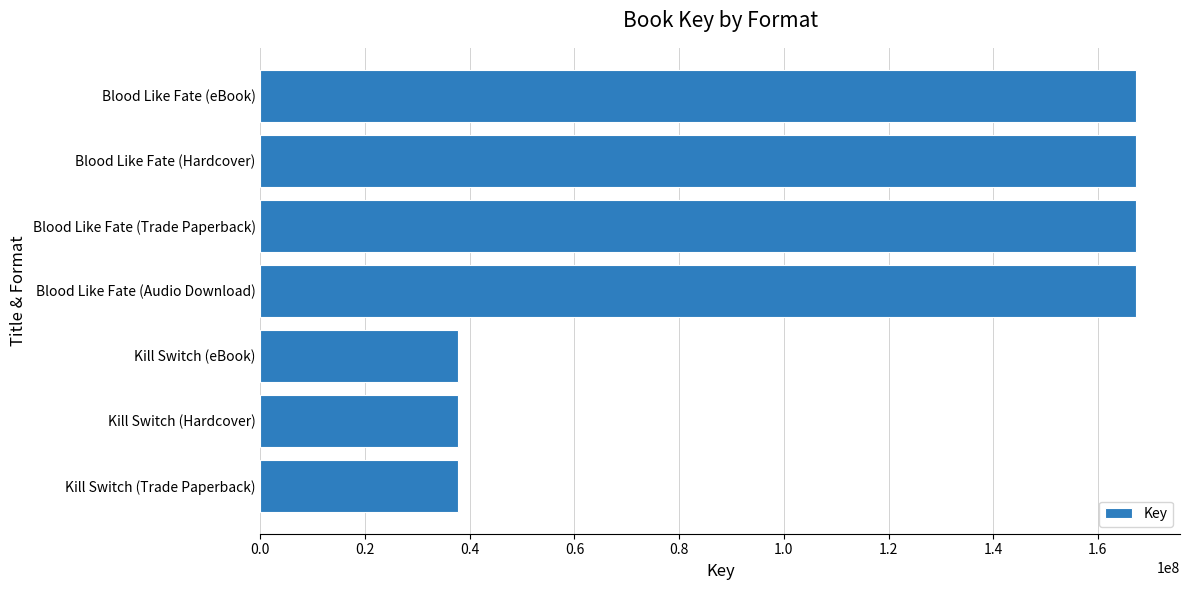

Does the chart contain stacked bars?

No